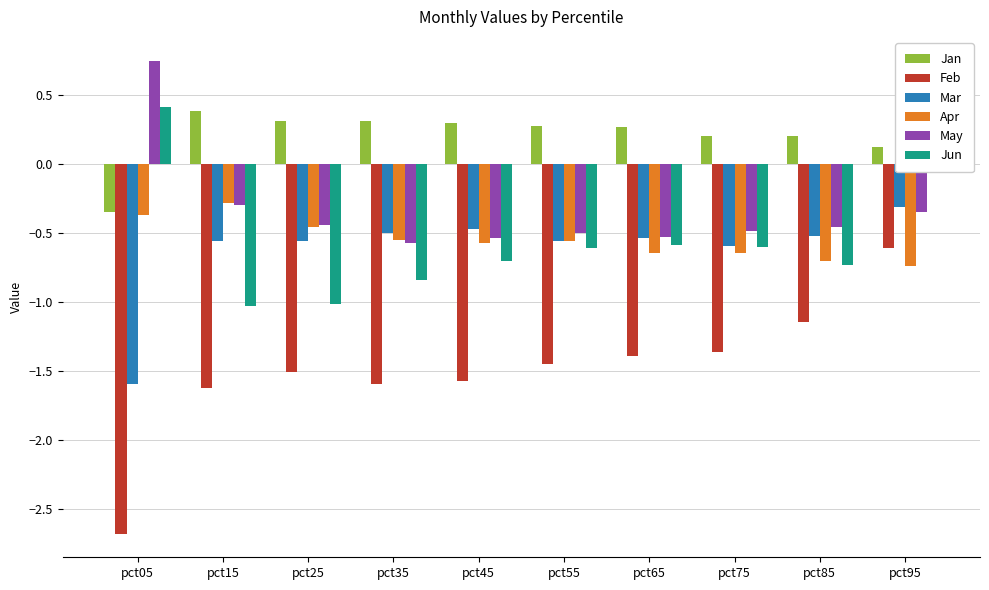

Is the value of Apr at pct75 greater than the value of May at pct85?

No